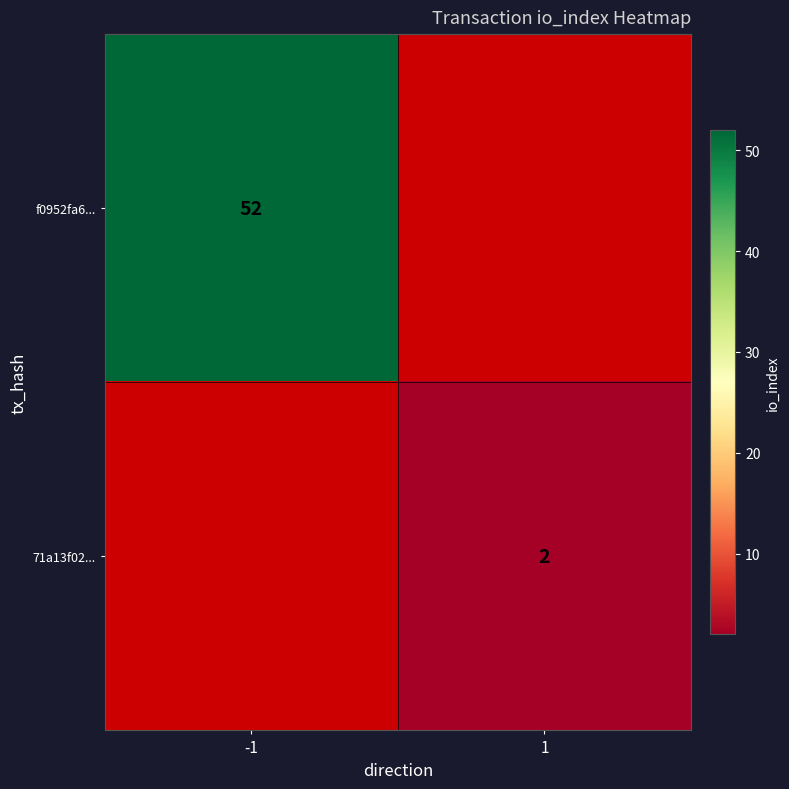

How many data points does each series have?

2